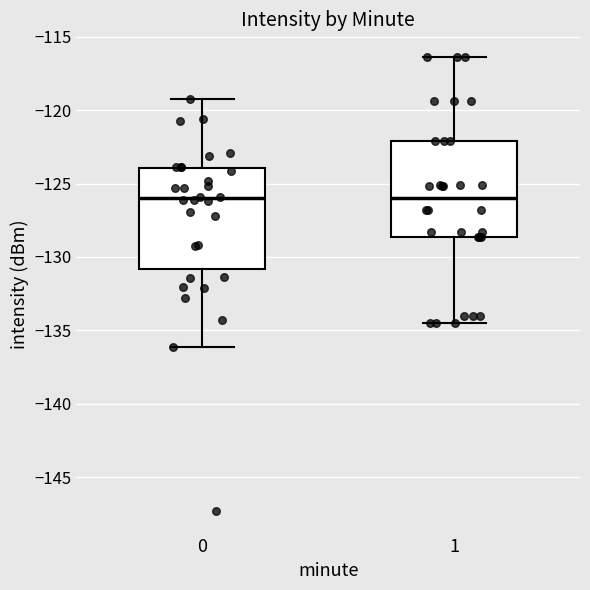

Where does the median line of the box at x = 0 sit on the y-axis? The values are not printed on the chart, so give them approximately, as read against the axis.

-126.0